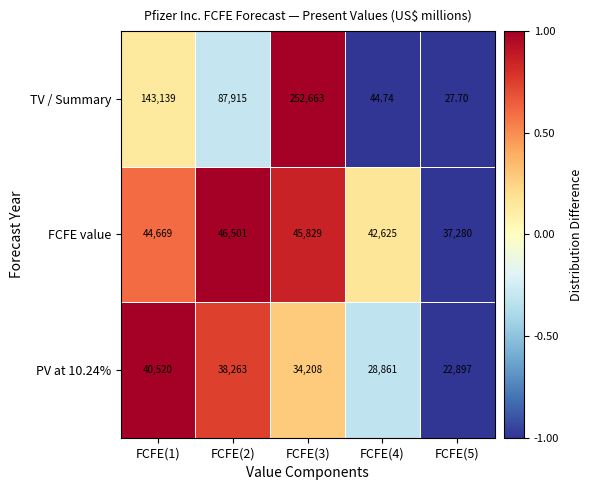

Count the number of data series in this chart.

3